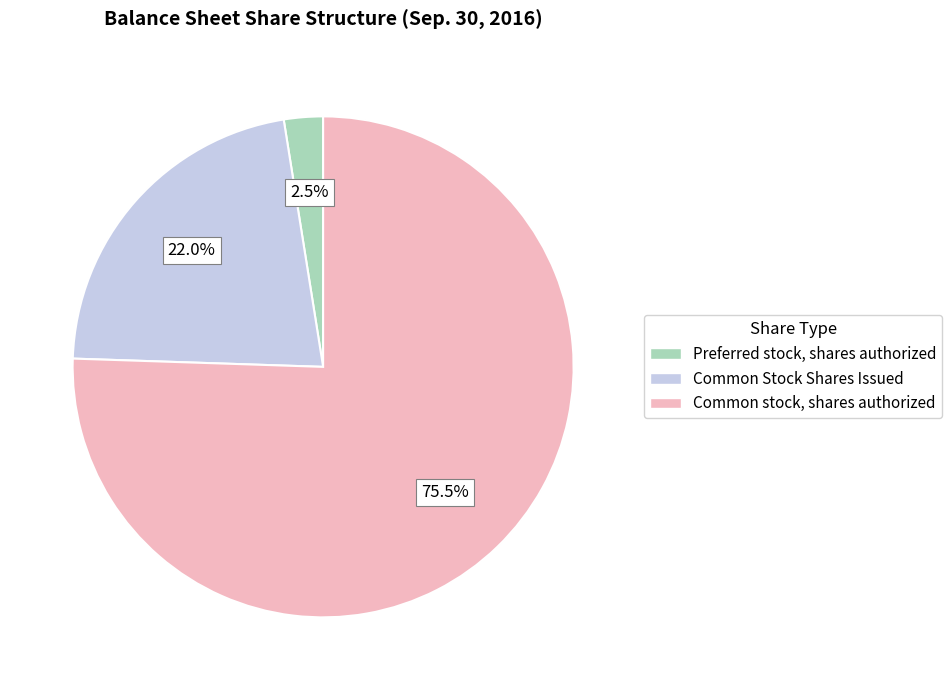

Is there any slice that represents more than half of the pie?

Yes